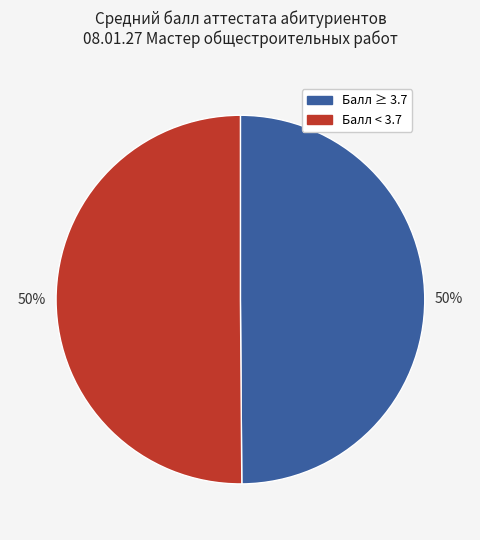

To the nearest percent, what is the average slice percentage?

50%